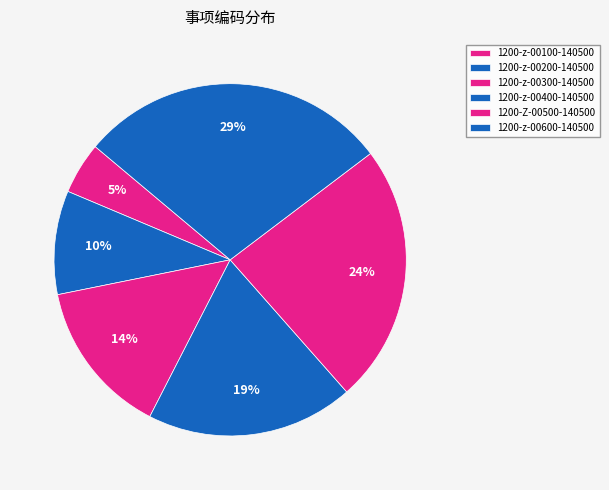

Rank the categories by value from highest to lowest.

1200-z-00600-140500, 1200-Z-00500-140500, 1200-z-00400-140500, 1200-z-00300-140500, 1200-z-00200-140500, 1200-z-00100-140500